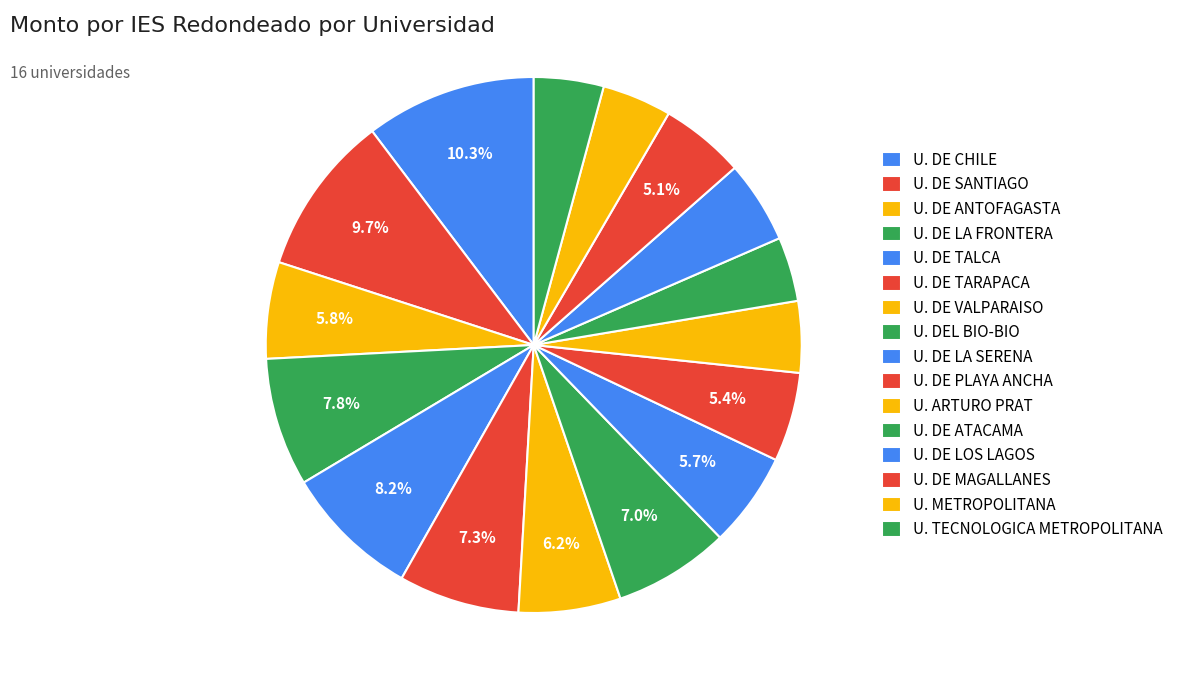

To the nearest percent, what portion does U. DE CHILE represent?

10%